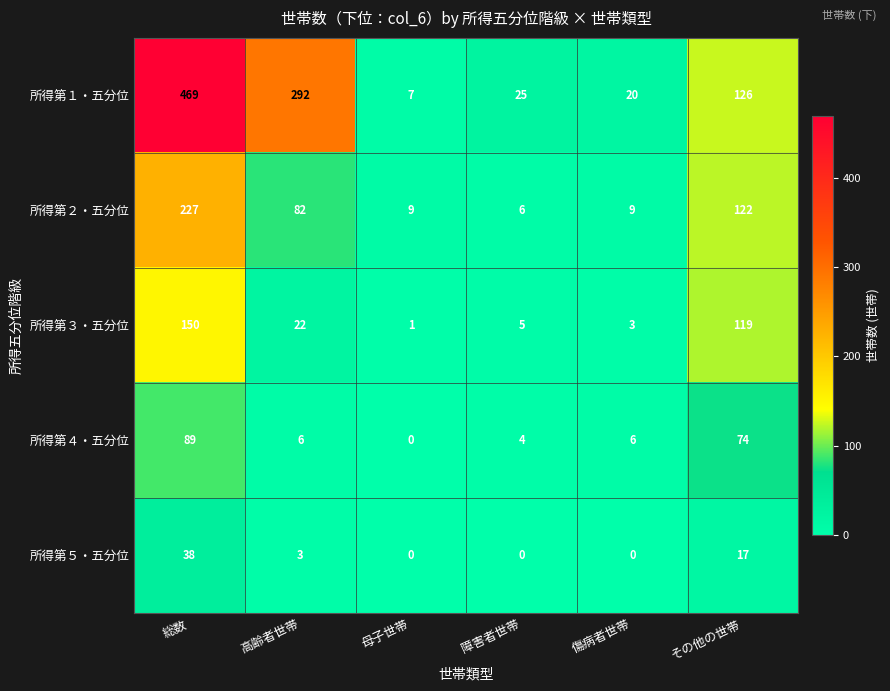

What is the greatest value displayed?

469